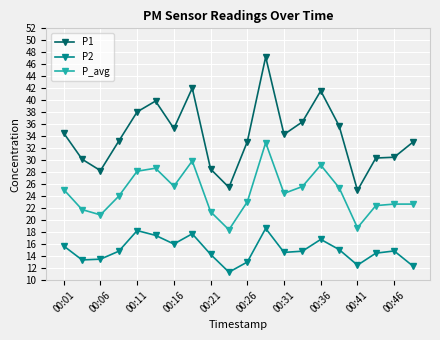

Rank the series by their maximum value, from highest to lowest.

P1, P_avg, P2